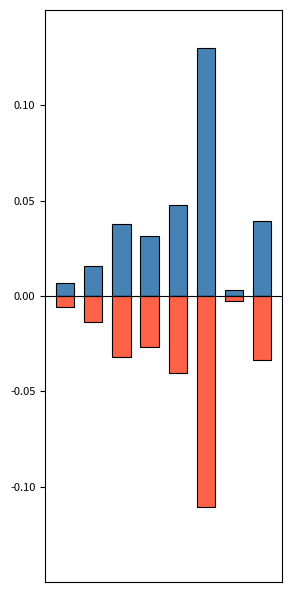

How many bars are there in each group?

3